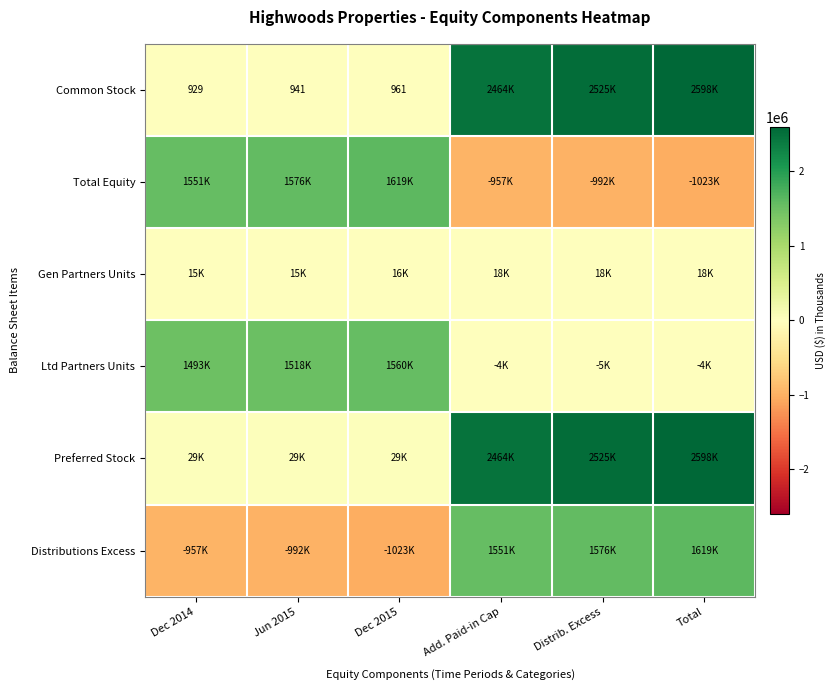

The Distributions Excess series shows -992425 at Jun 2015. True or false?

True